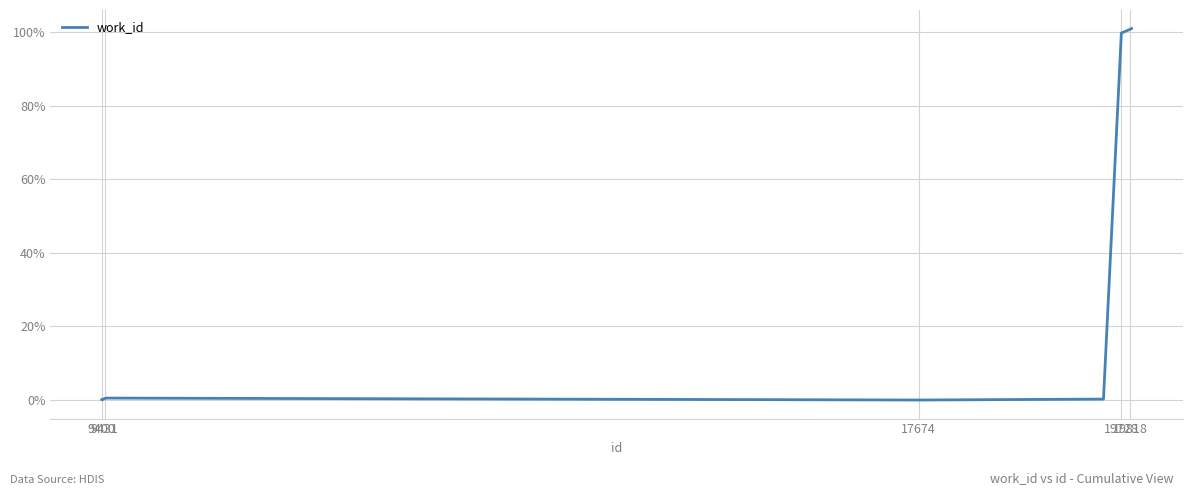

Count the number of data series in this chart.

1